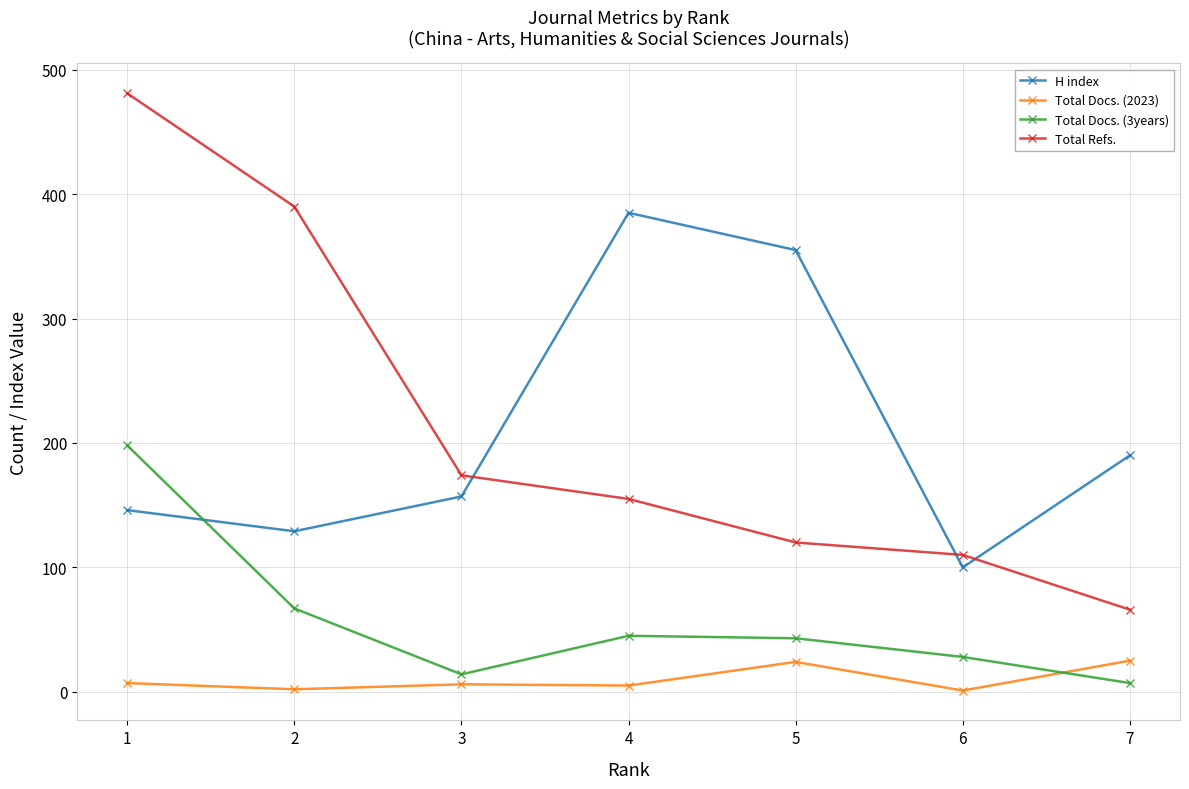

True or false: Total Docs. (2023) and Total Refs. cross at least once.

False